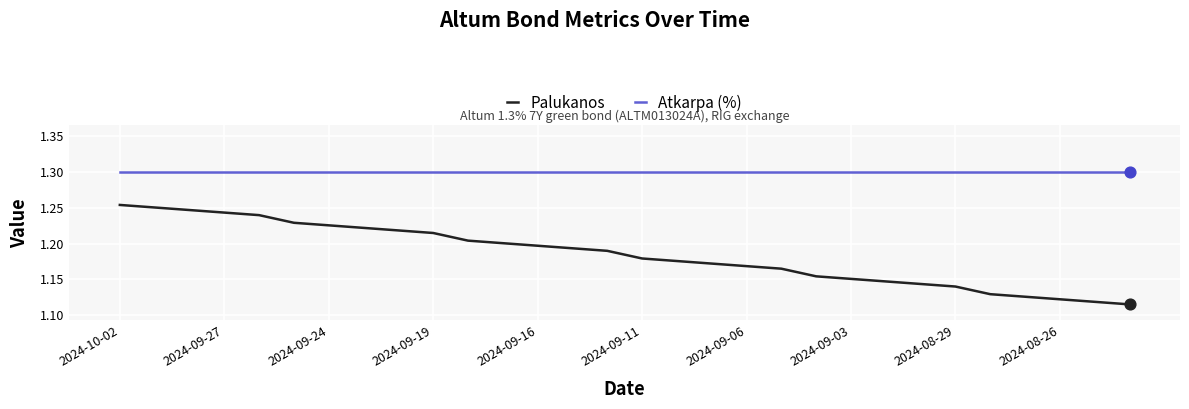

At how many categories does at least one series exceed 1?

30